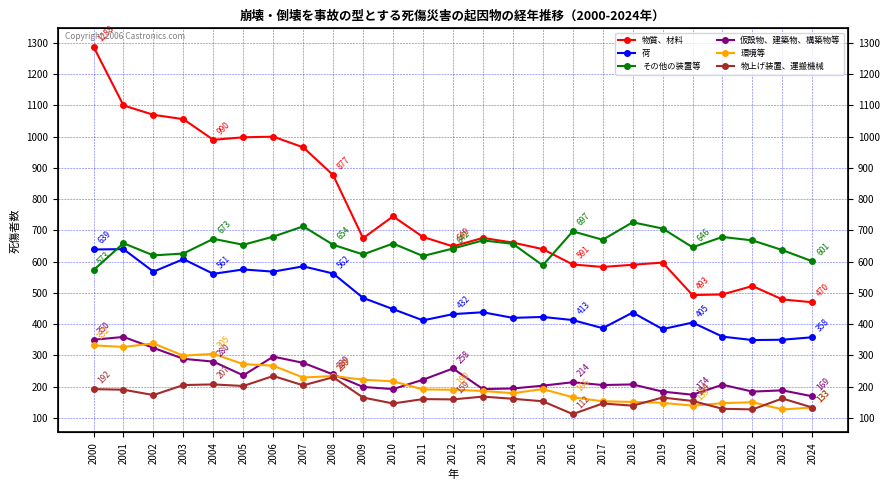

How many categories are shown in the chart?

25